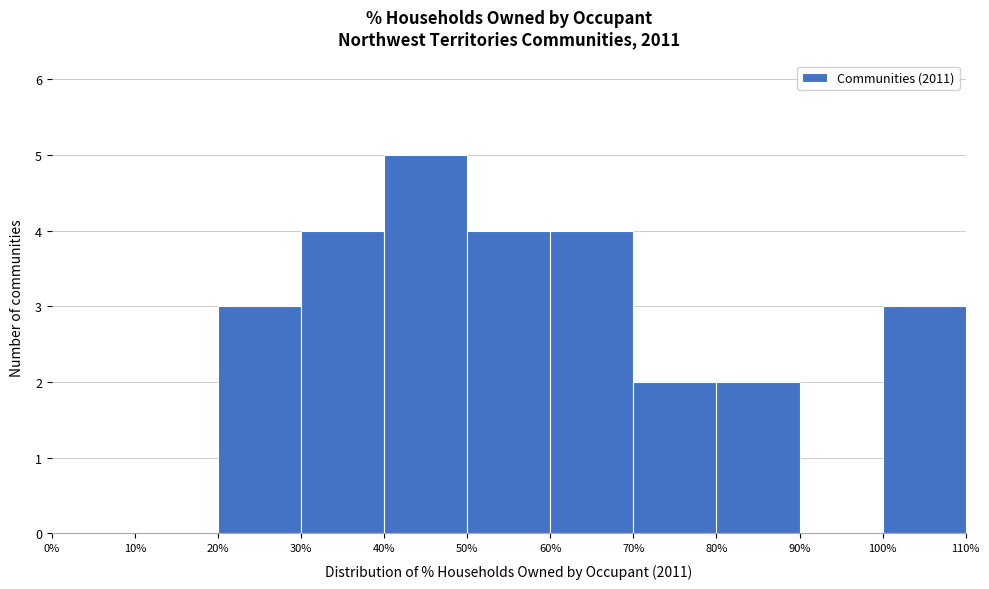

How tall is the bar that spans 30% to 40% on the x-axis? The values are not printed on the chart, so give them approximately, as read against the axis.

4